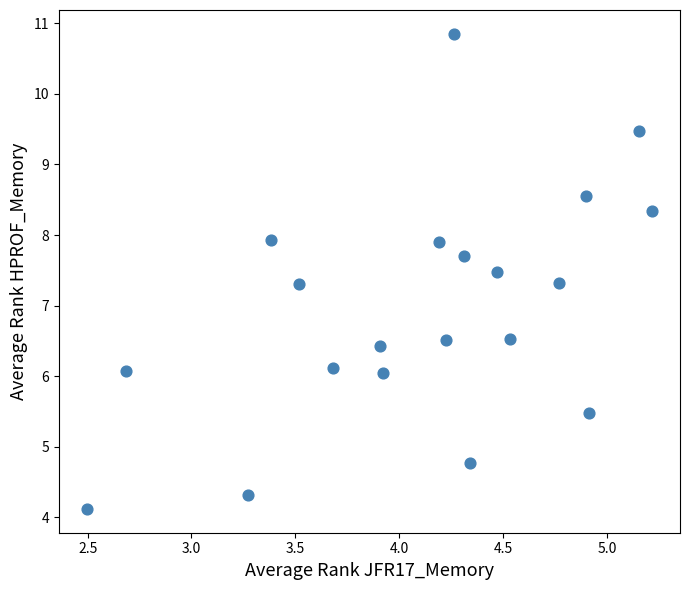

What is the range of X values (max minus min)?

2.7